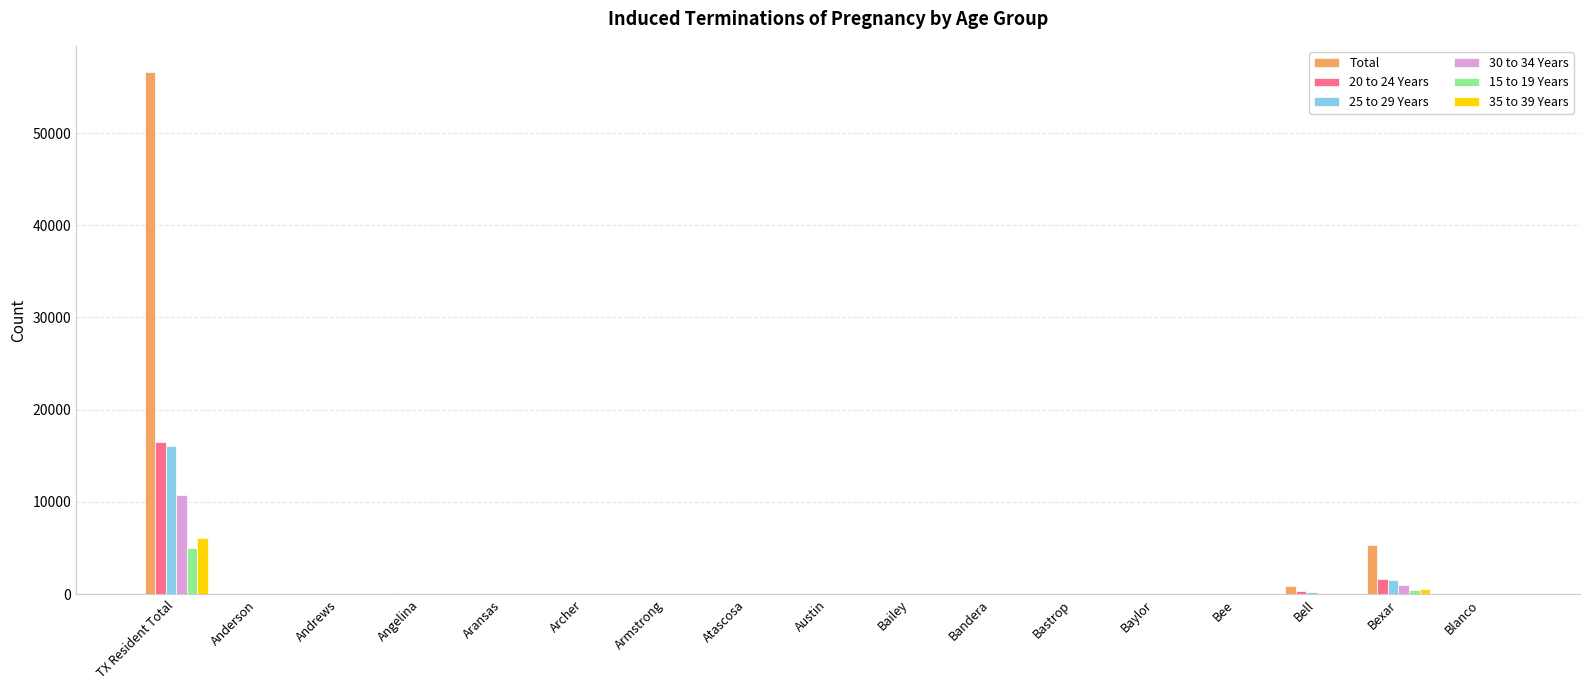

At which category is the sum across all series the highest?

TX Resident Total